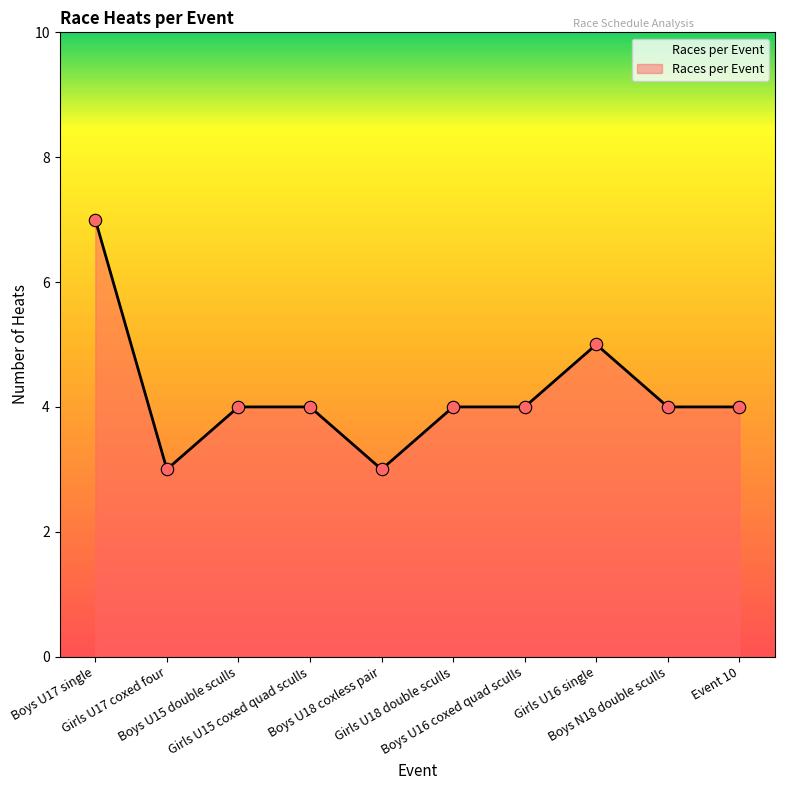

What is the change in value from Girls U15 coxed quad sculls to Girls U16 single?

+1